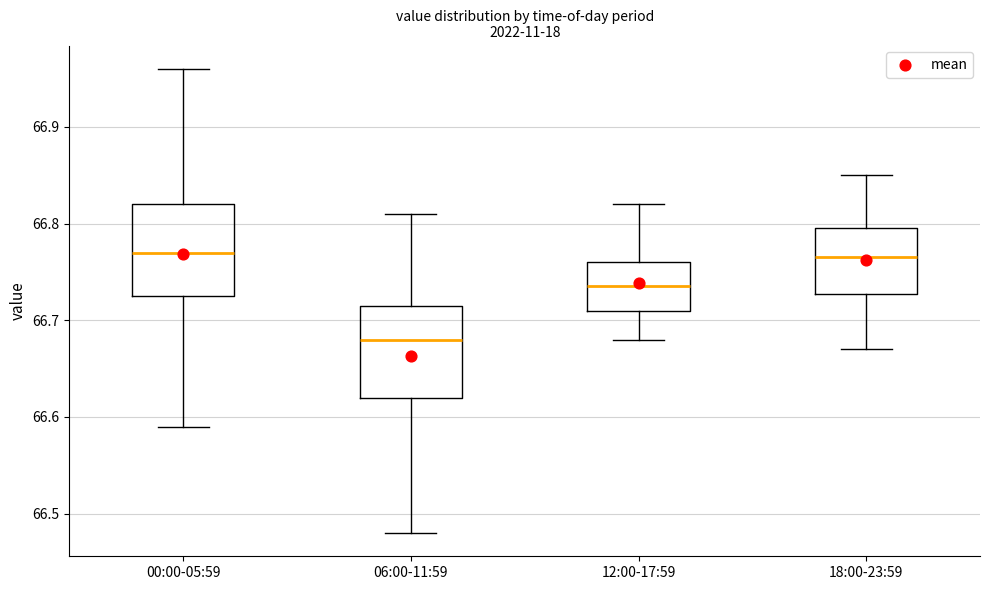

Reading left to right, transcribe this box plot: for each box, give where its median line is, the range the box spans, and where its two whiskers end, as read against the y-axis. The values are not printed on the chart, so give them approximately, as read against the axis.

00:00-05:59: median 66.77, box 66.73 to 66.82, whiskers 66.59 to 66.96
06:00-11:59: median 66.68, box 66.62 to 66.72, whiskers 66.48 to 66.81
12:00-17:59: median 66.74, box 66.71 to 66.76, whiskers 66.68 to 66.82
18:00-23:59: median 66.77, box 66.73 to 66.80, whiskers 66.67 to 66.85